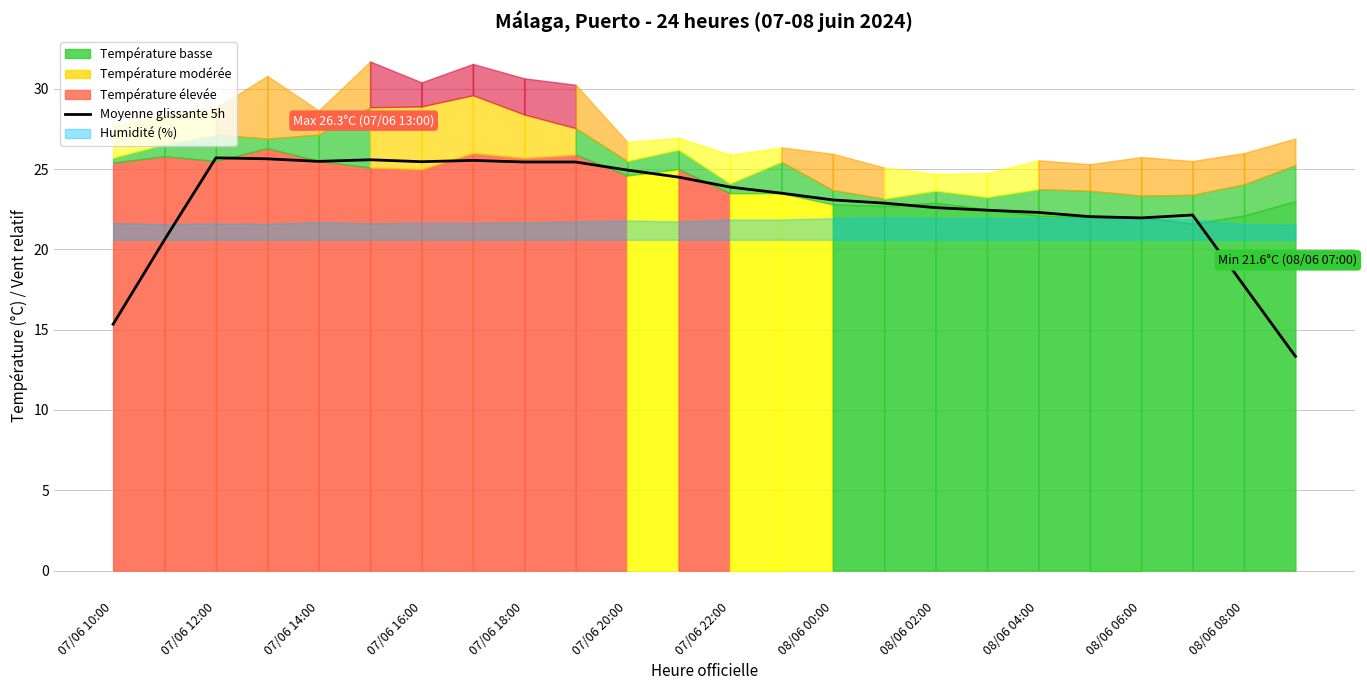

The value at 08/06 04:00 is 12.9. True or false?

False